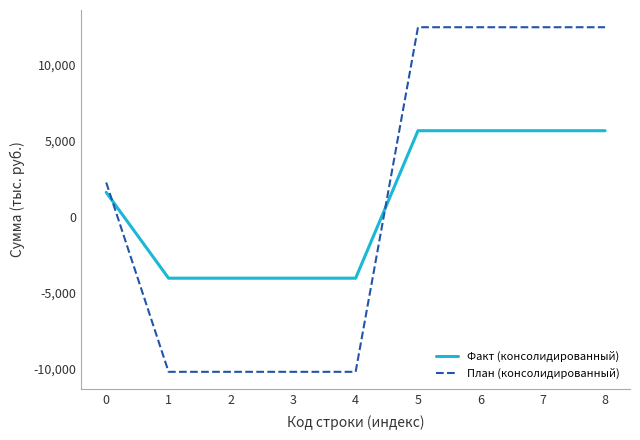

How many lines are shown in the chart?

2